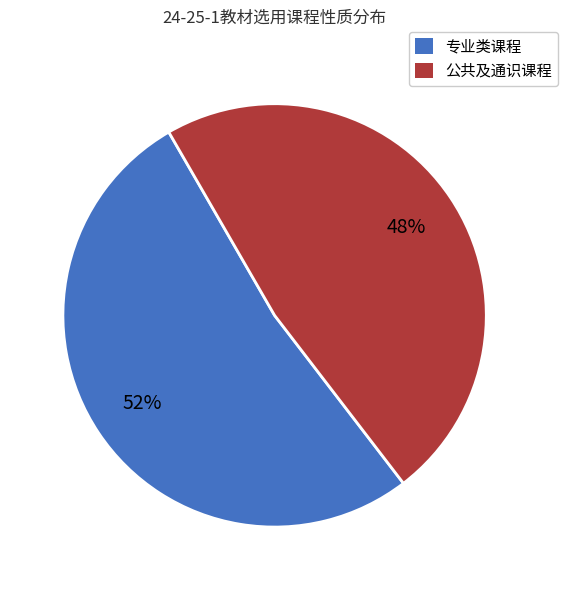

How many segments does this pie chart have?

2